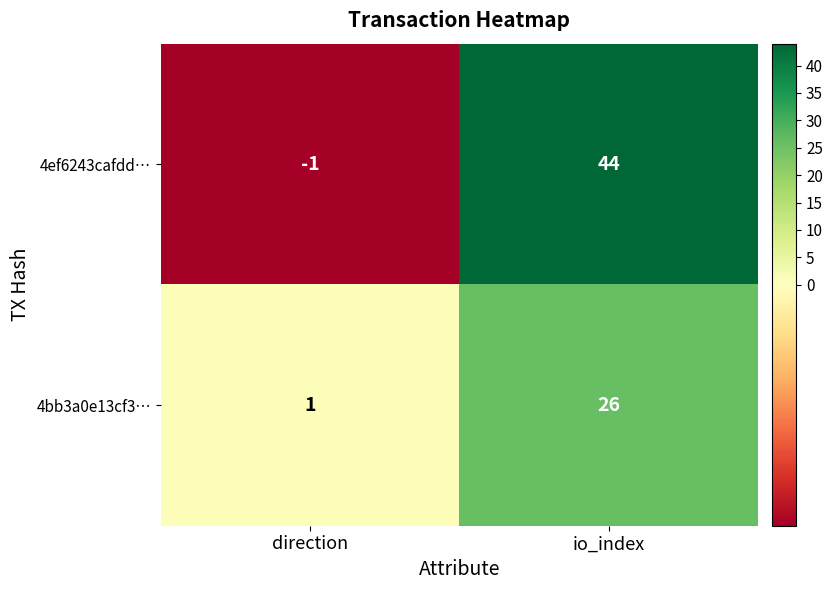

Where is 4ef6243cafdd… nearest to the value 21?

direction